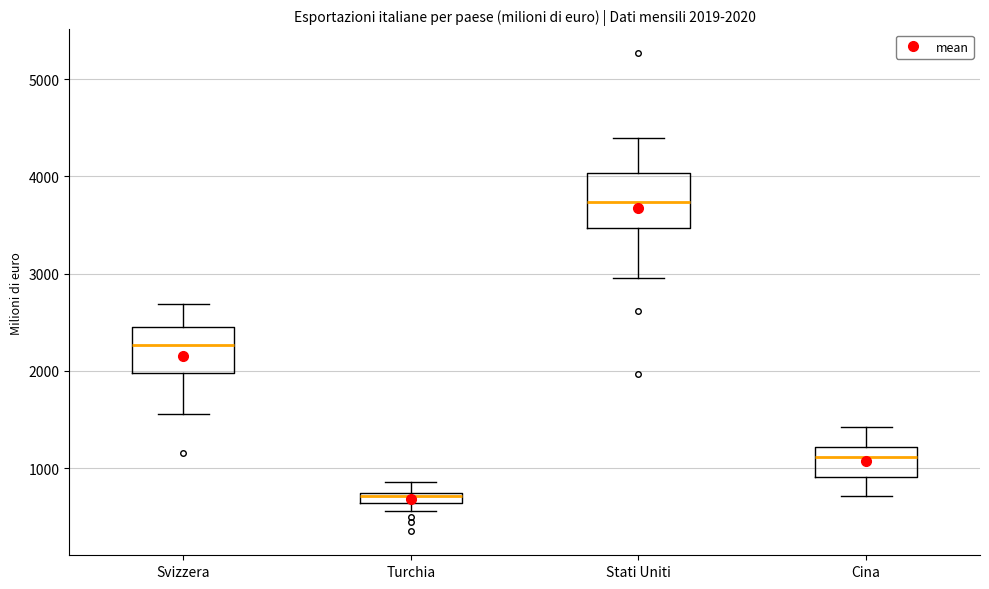

Which box has the highest median line?

Stati Uniti